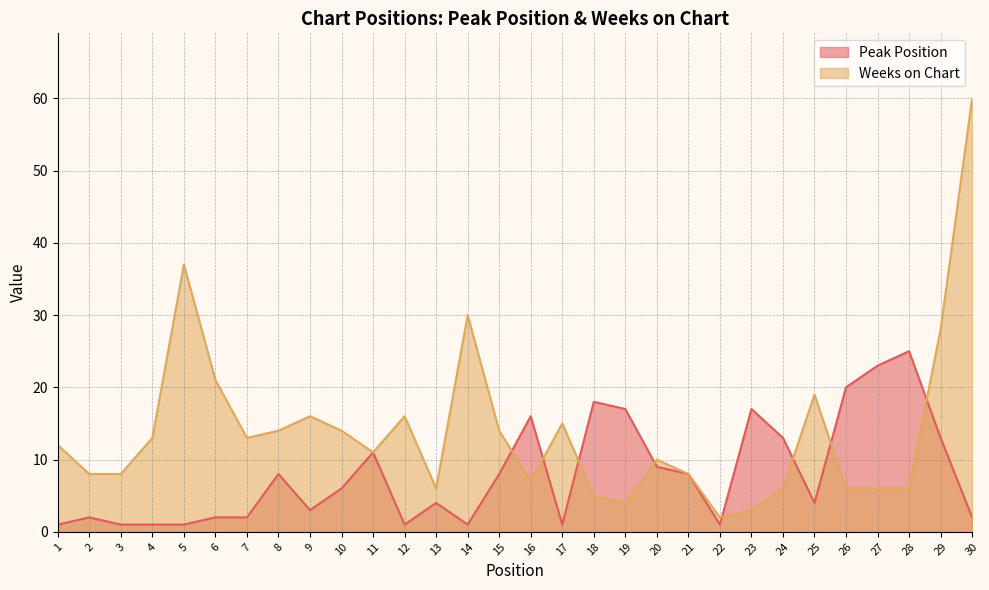

Which series changed the most between 11 and 20?

Peak Position